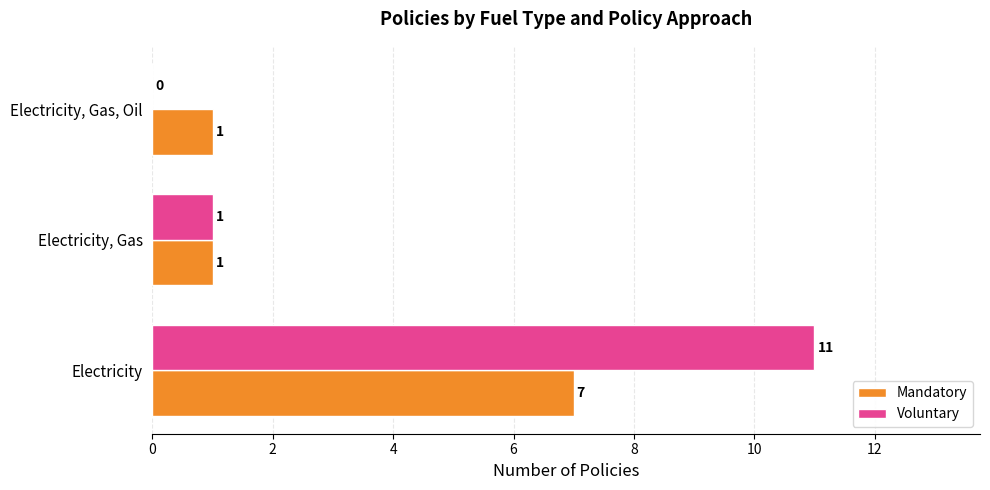

How many categories are shown in the chart?

3